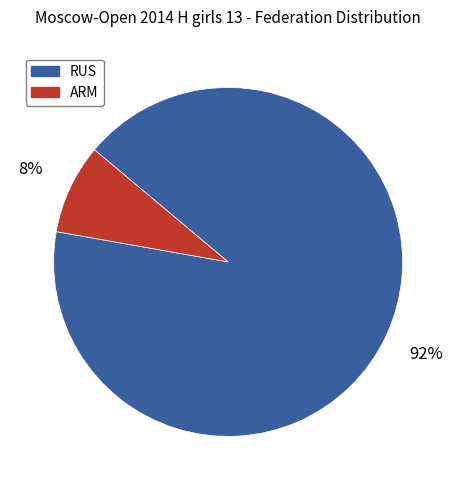

Is it true that RUS is 99% of the pie?

False